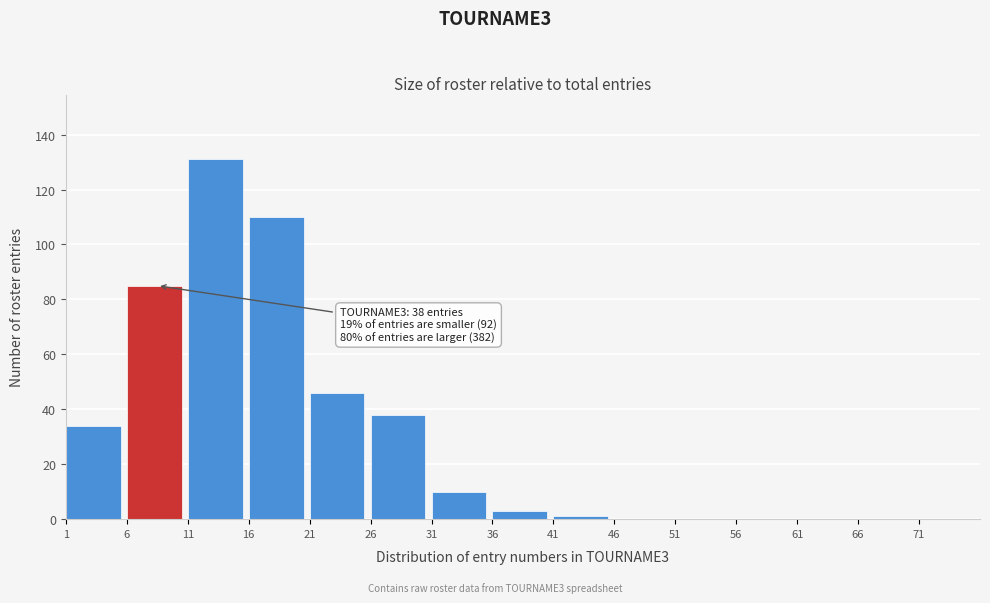

Reading right to left, transcribe all the data shown in this chart.

71=0	66=0	61=0	56=0	51=0	46=0	41=1	36=3	31=10	26=38	21=46	16=110	11=131	6=85	1=34